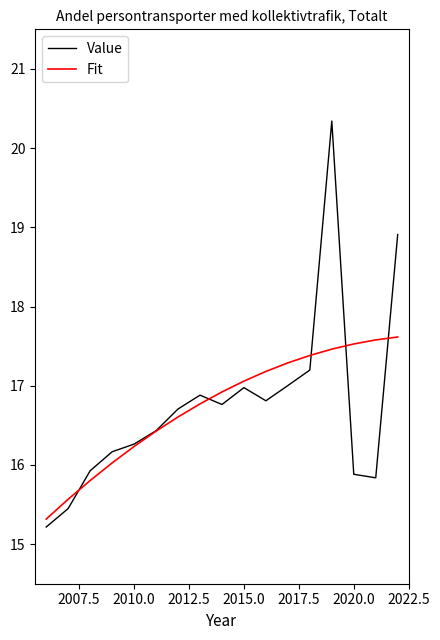

What is the difference between the maximum and minimum values in the Fit series?

2.3